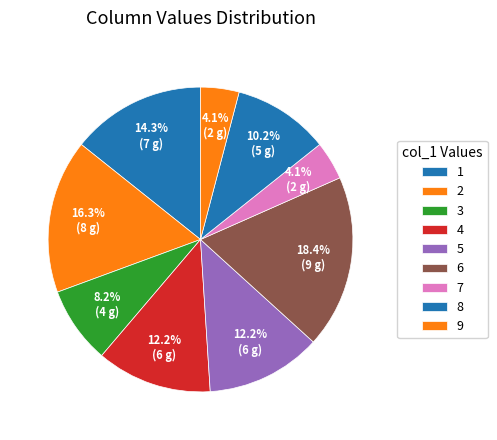

How many slices are in this pie chart?

9